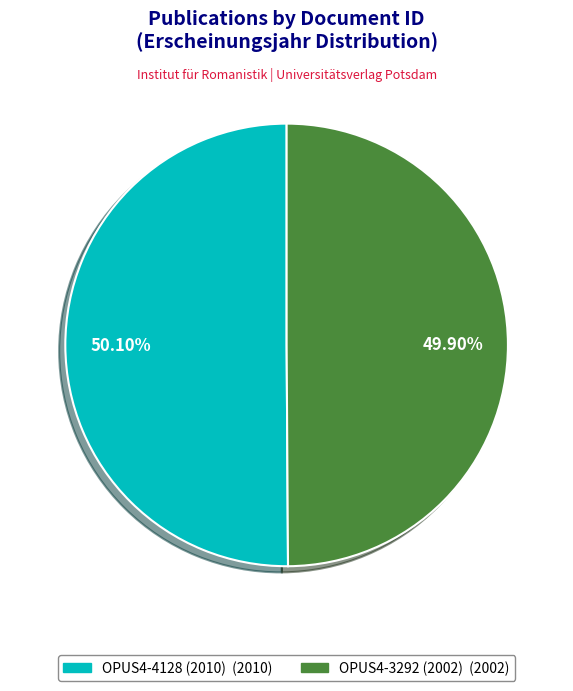

Approximately how many times larger is the value at OPUS4-4128 (2010) compared to OPUS4-3292 (2002)?

1.0